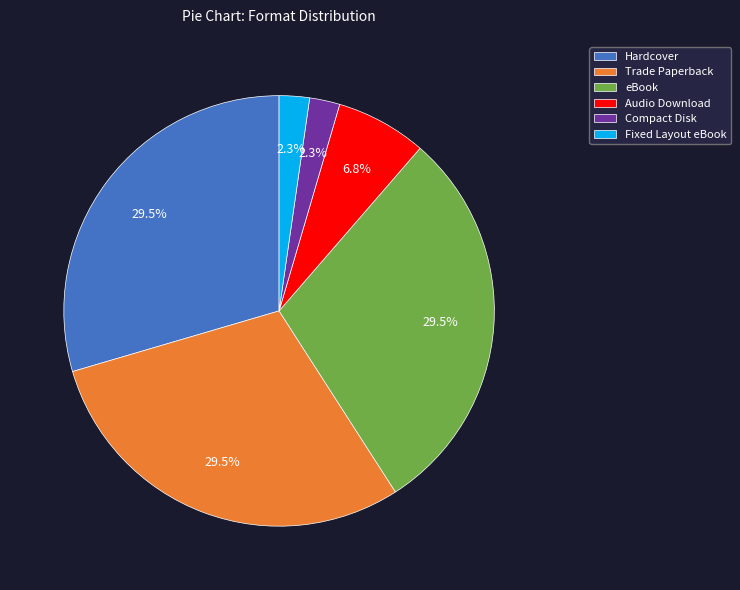

What is the total percentage of eBook and Hardcover?

59.1%